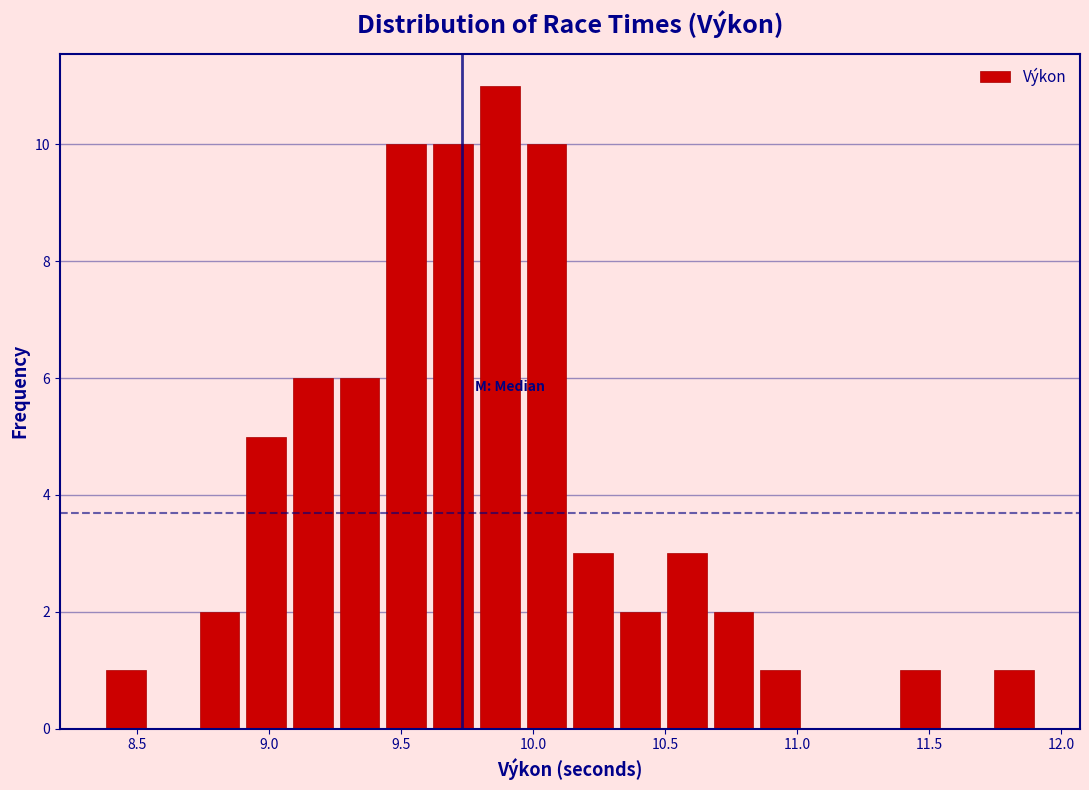

Around what value on the x-axis is the tallest bar? Give the approximate position of its centre, as read against the axis.

9.85